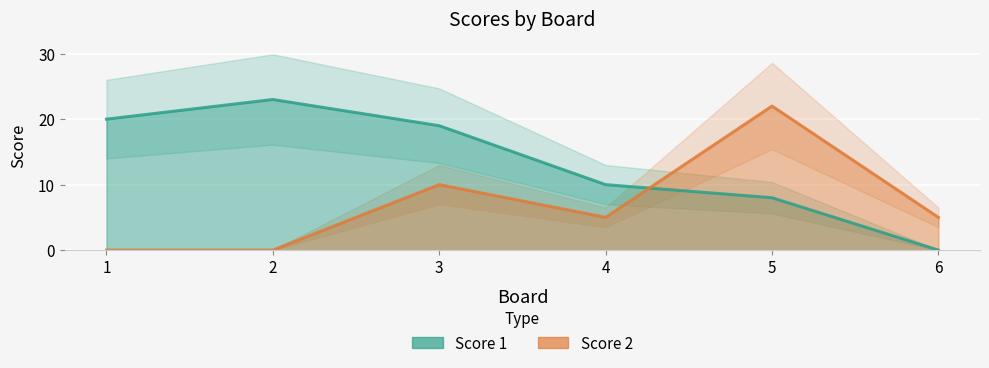

What are all the series names shown in the legend?

Score 1, Score 2